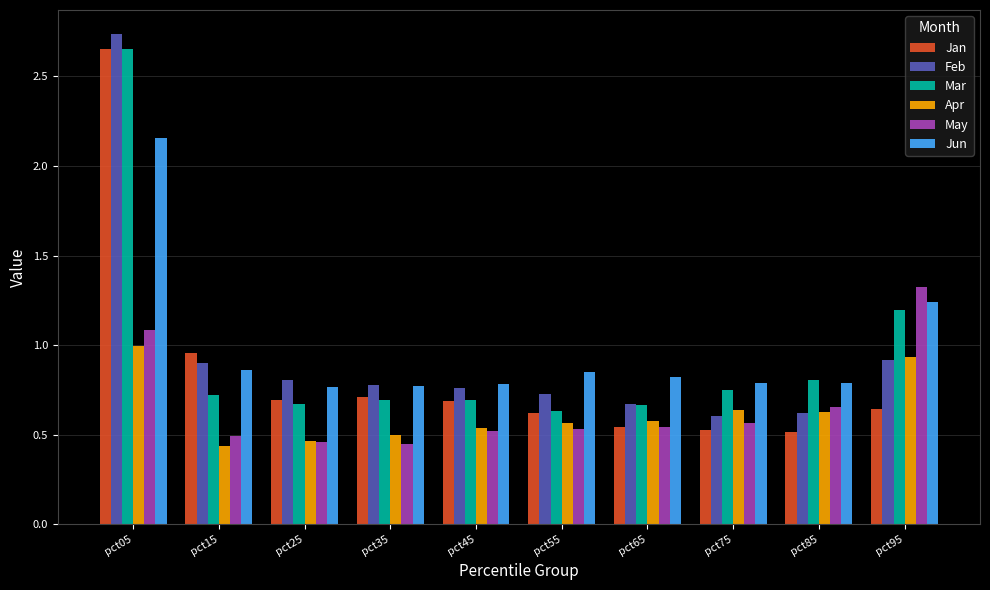

What is the difference between the maximum and minimum values in the Mar series?

2.0